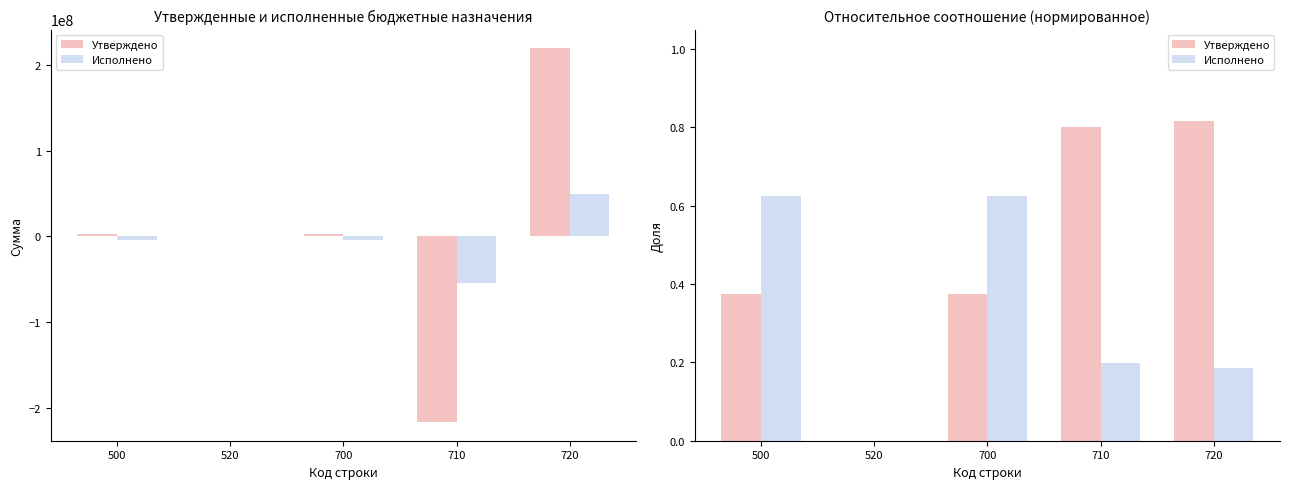

What is the spread (max minus min) of values at 700?

0.3